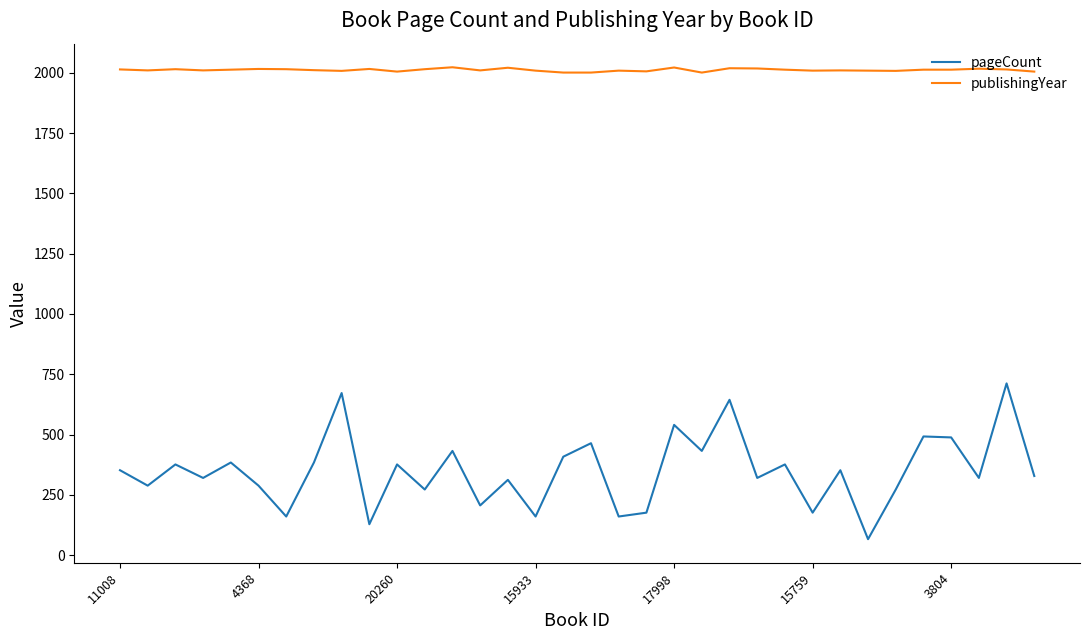

True or false: pageCount and publishingYear cross at least once.

False